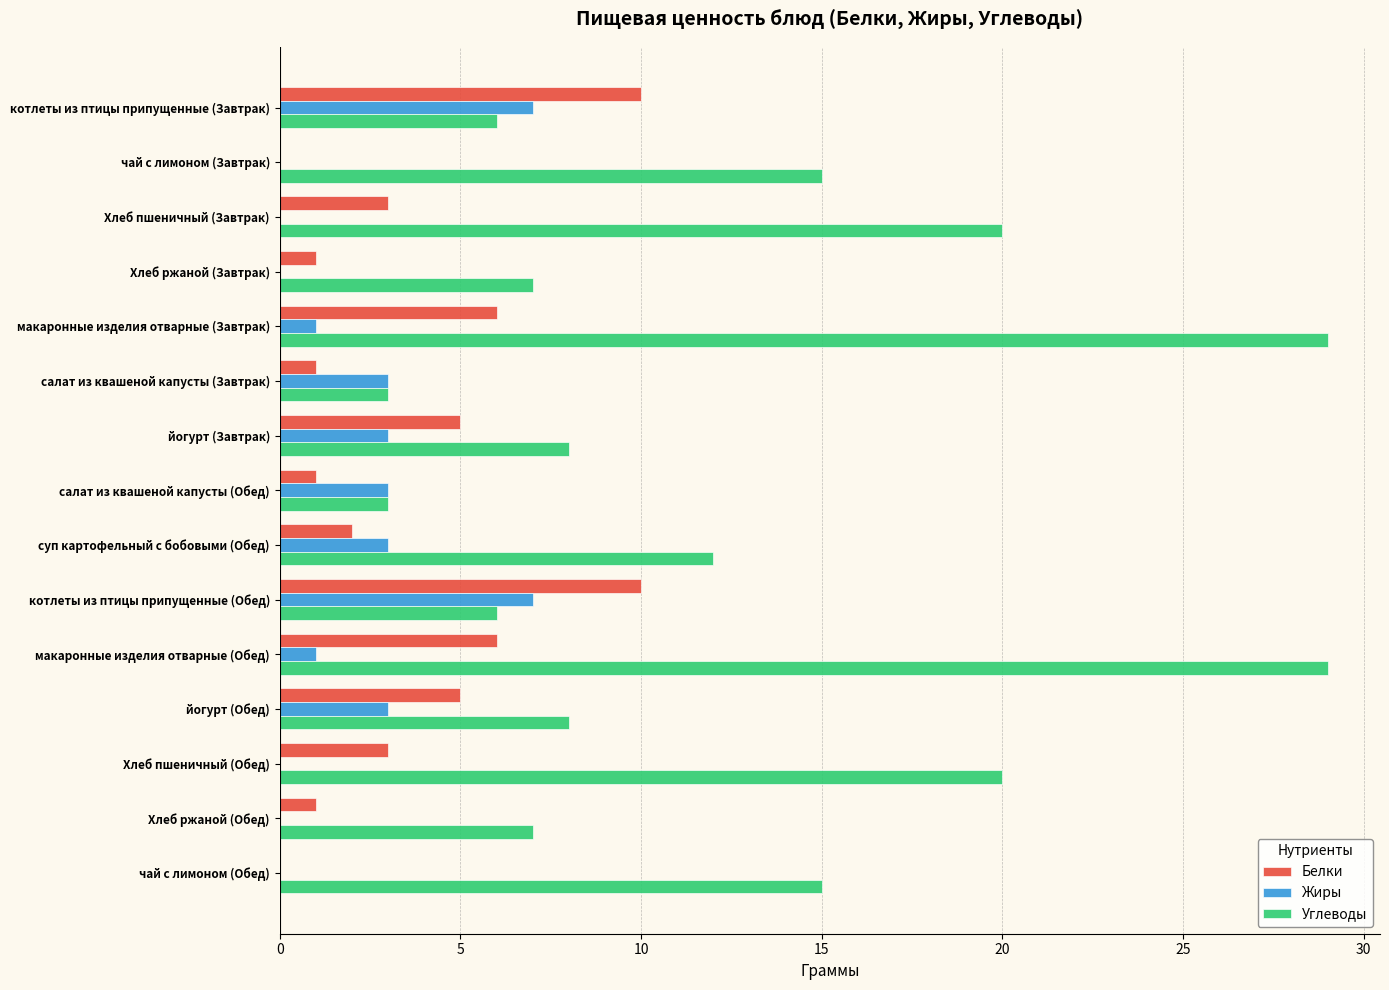

Between Хлеб ржаной (Завтрак) and суп картофельный с бобовыми (Обед), which series saw the biggest shift?

Углеводы